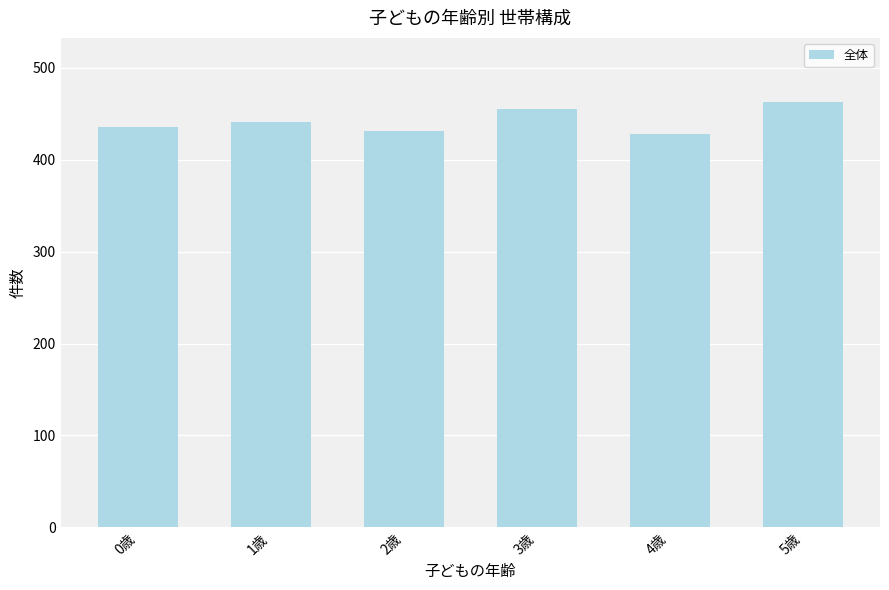

Is it true that the value at 2歳 is 679?

False